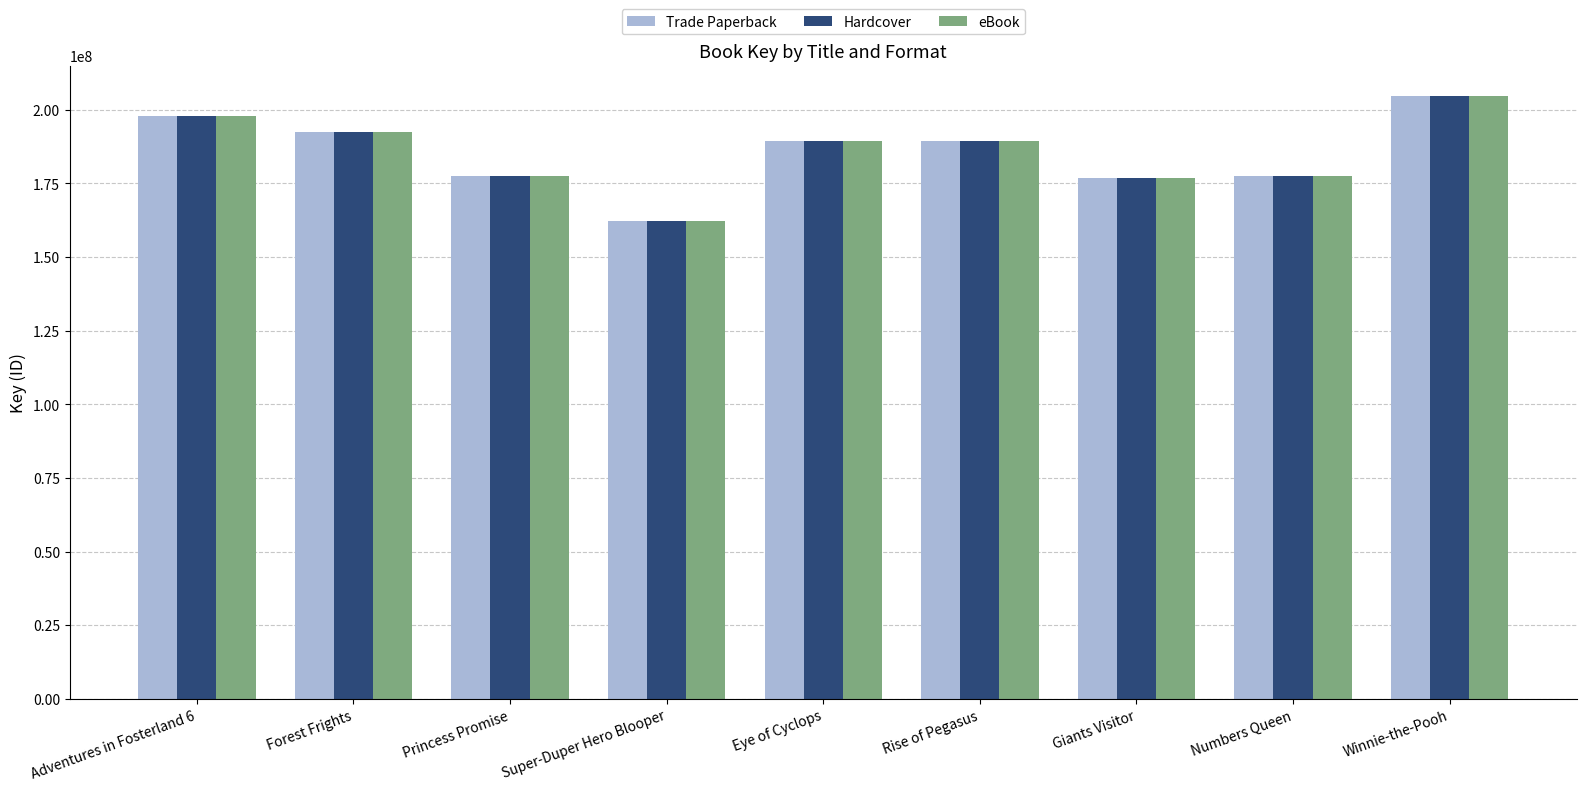

What is the difference between the maximum and minimum values in the Hardcover series?

42416991